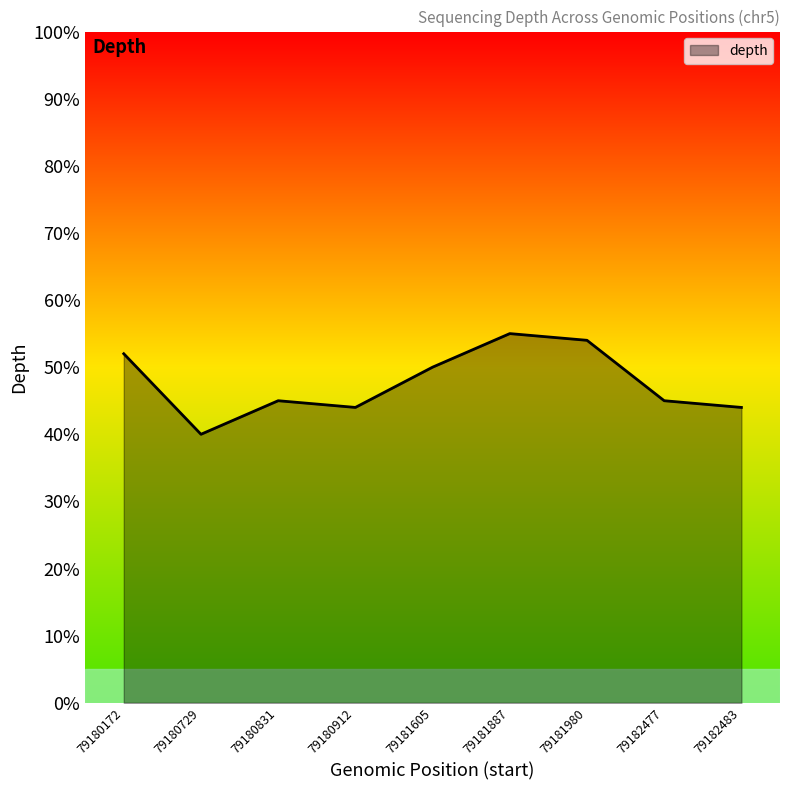

How many categories are shown in the chart?

9